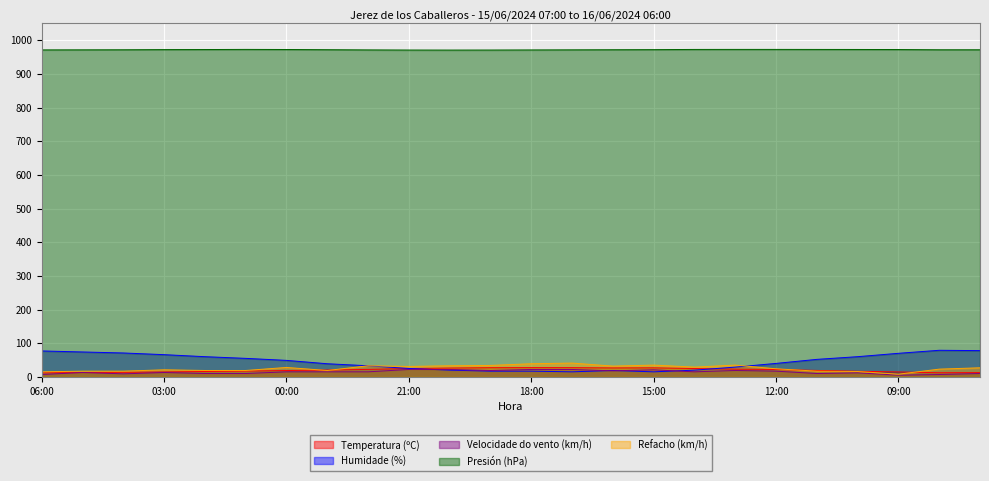

True or false: Refacho (km/h) has a value of 19.0 at 01:00.

True